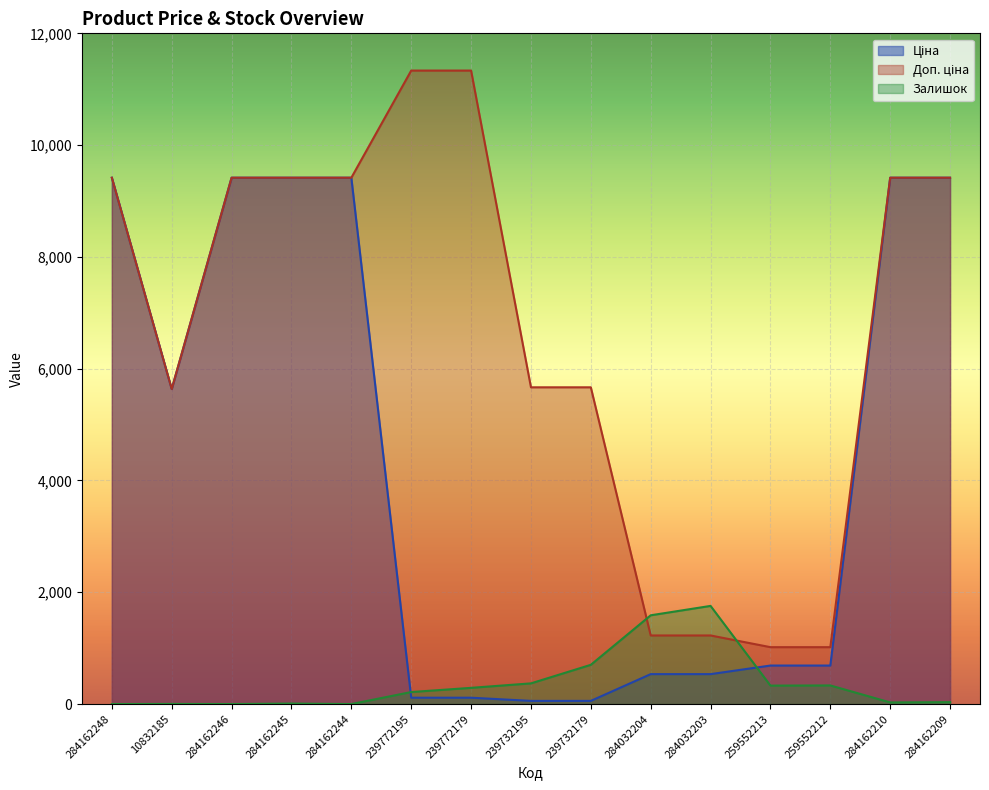

What is the sum of all Доп. ціна values?

100629.1